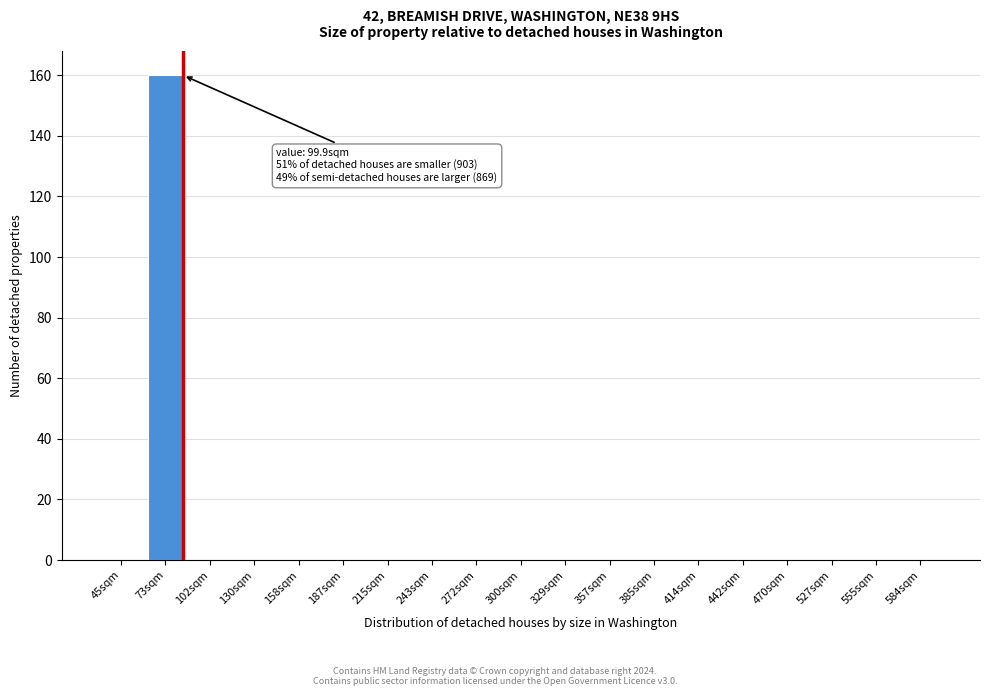

Reading right to left, transcribe all the data shown in this chart.

584sqm=0	555sqm=0	527sqm=0	470sqm=0	442sqm=0	414sqm=0	385sqm=0	357sqm=0	329sqm=0	300sqm=0	272sqm=0	243sqm=0	215sqm=0	187sqm=0	158sqm=0	130sqm=0	102sqm=0	73sqm=160	45sqm=0